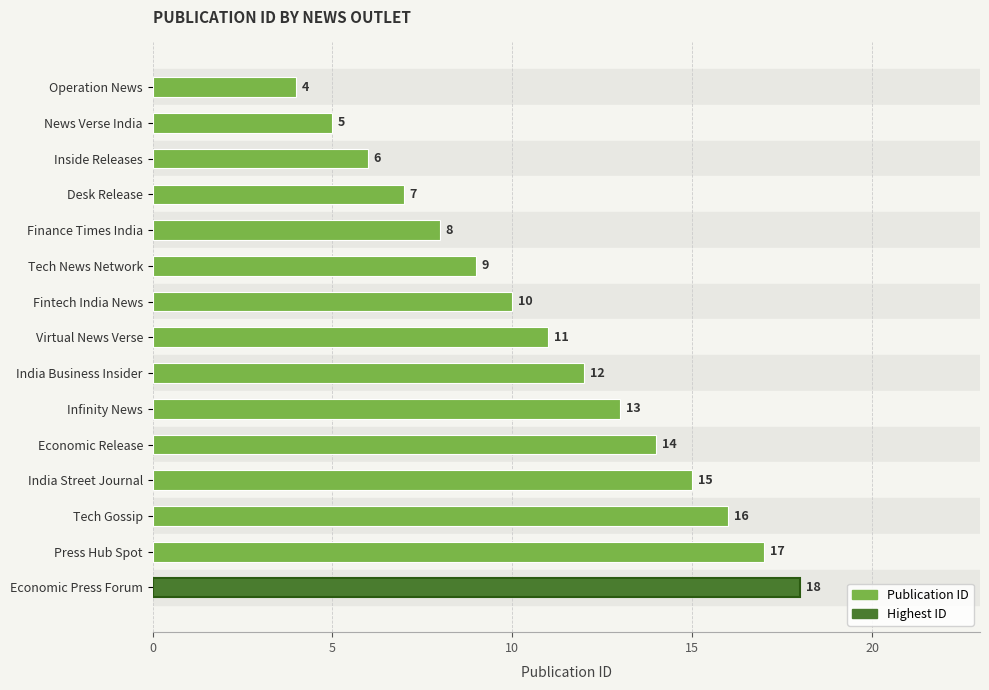

Reading bottom to top, transcribe all the data shown in this chart.

Economic Press Forum=18	Press Hub Spot=17	Tech Gossip=16	India Street Journal=15	Economic Release=14	Infinity News=13	India Business Insider=12	Virtual News Verse=11	Fintech India News=10	Tech News Network=9	Finance Times India=8	Desk Release=7	Inside Releases=6	News Verse India=5	Operation News=4